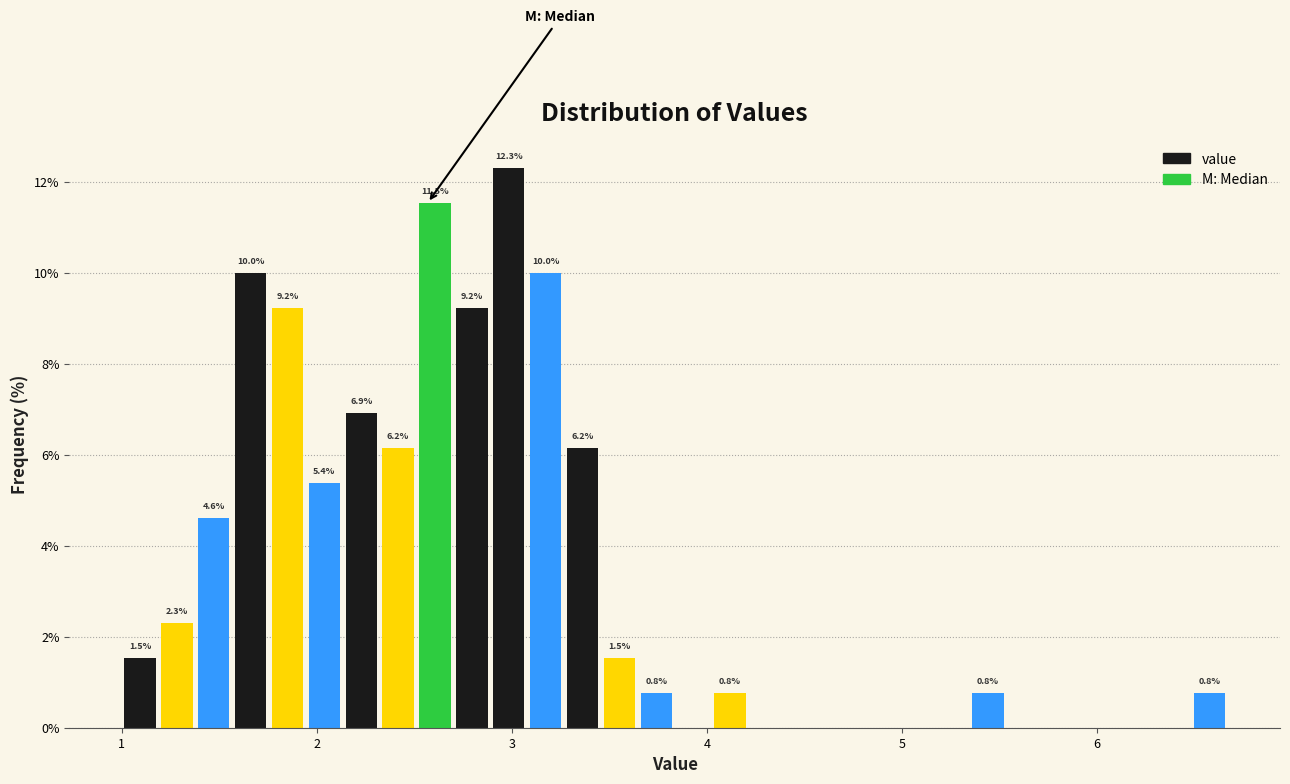

Around what value on the x-axis is the tallest bar? Give the approximate position of its centre, as read against the axis.

3.0